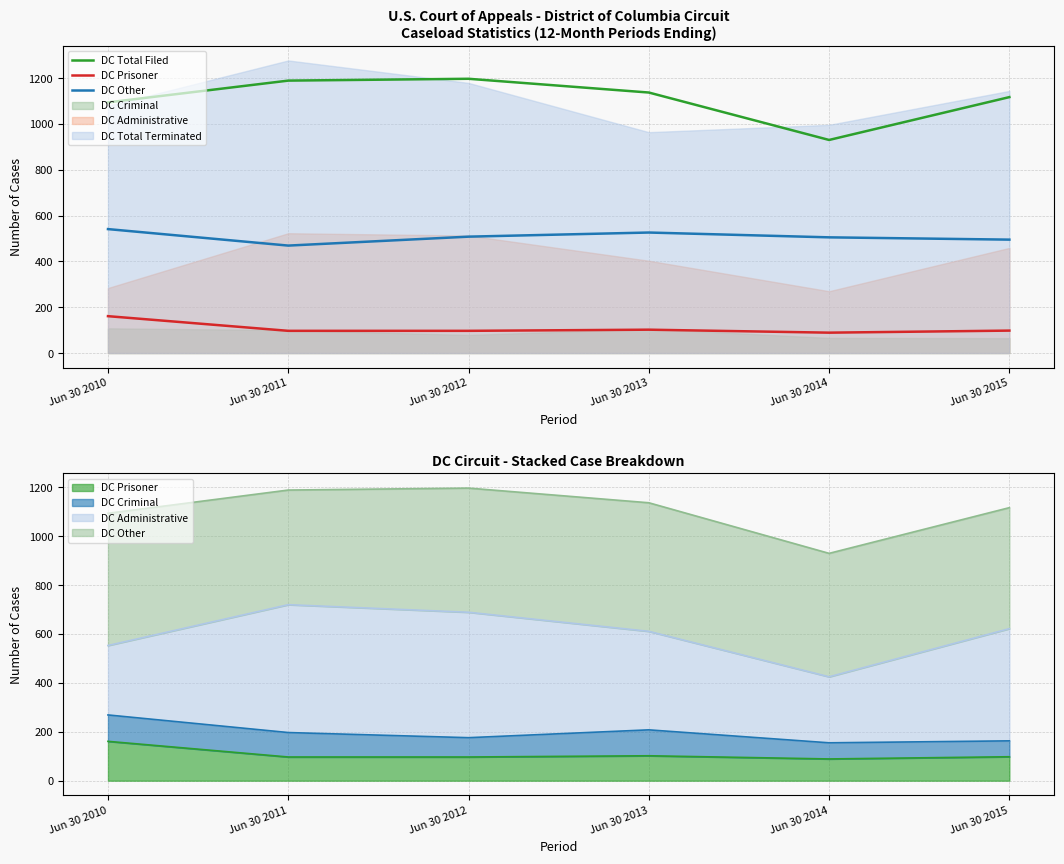

What is the difference between the highest and lowest values at Jun 30 2010?

933